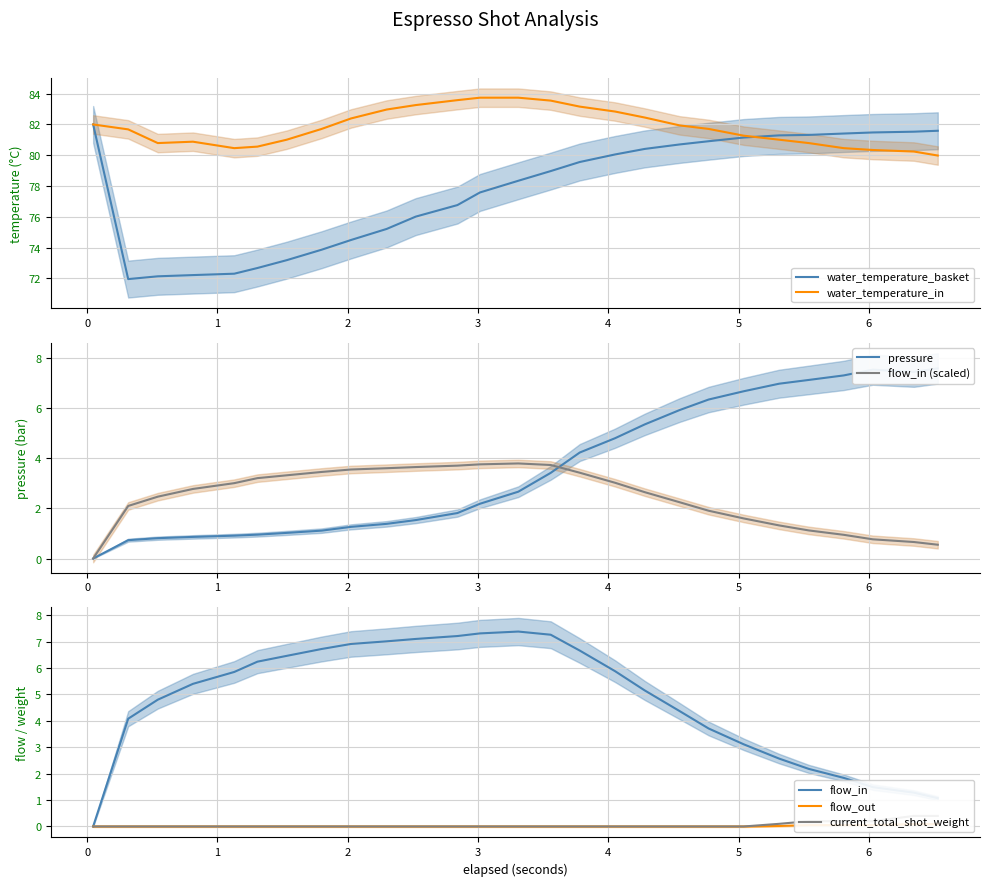

At how many categories does at least one series exceed 68?

27